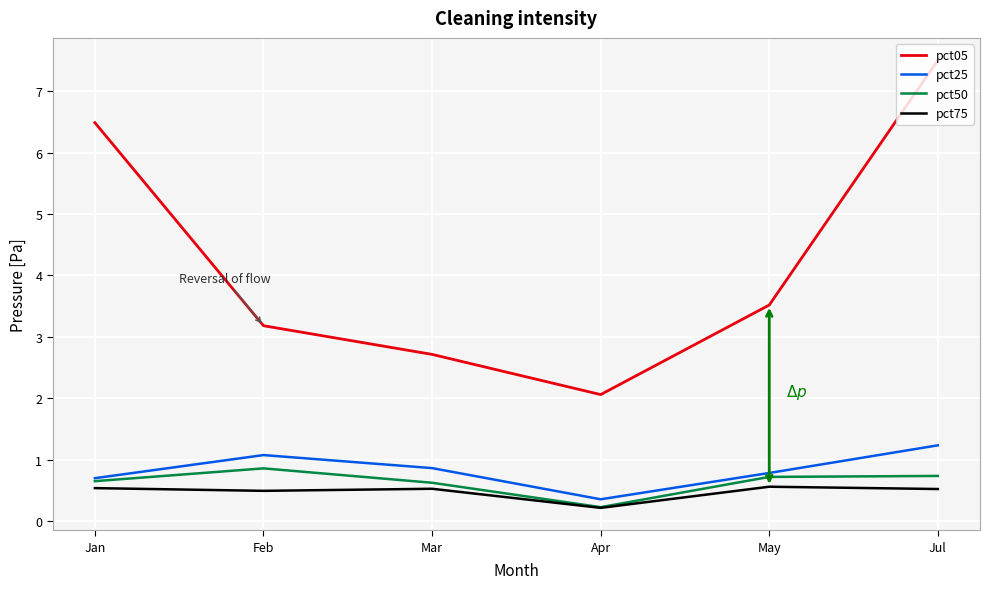

Which series has the largest range (max minus min)?

pct05